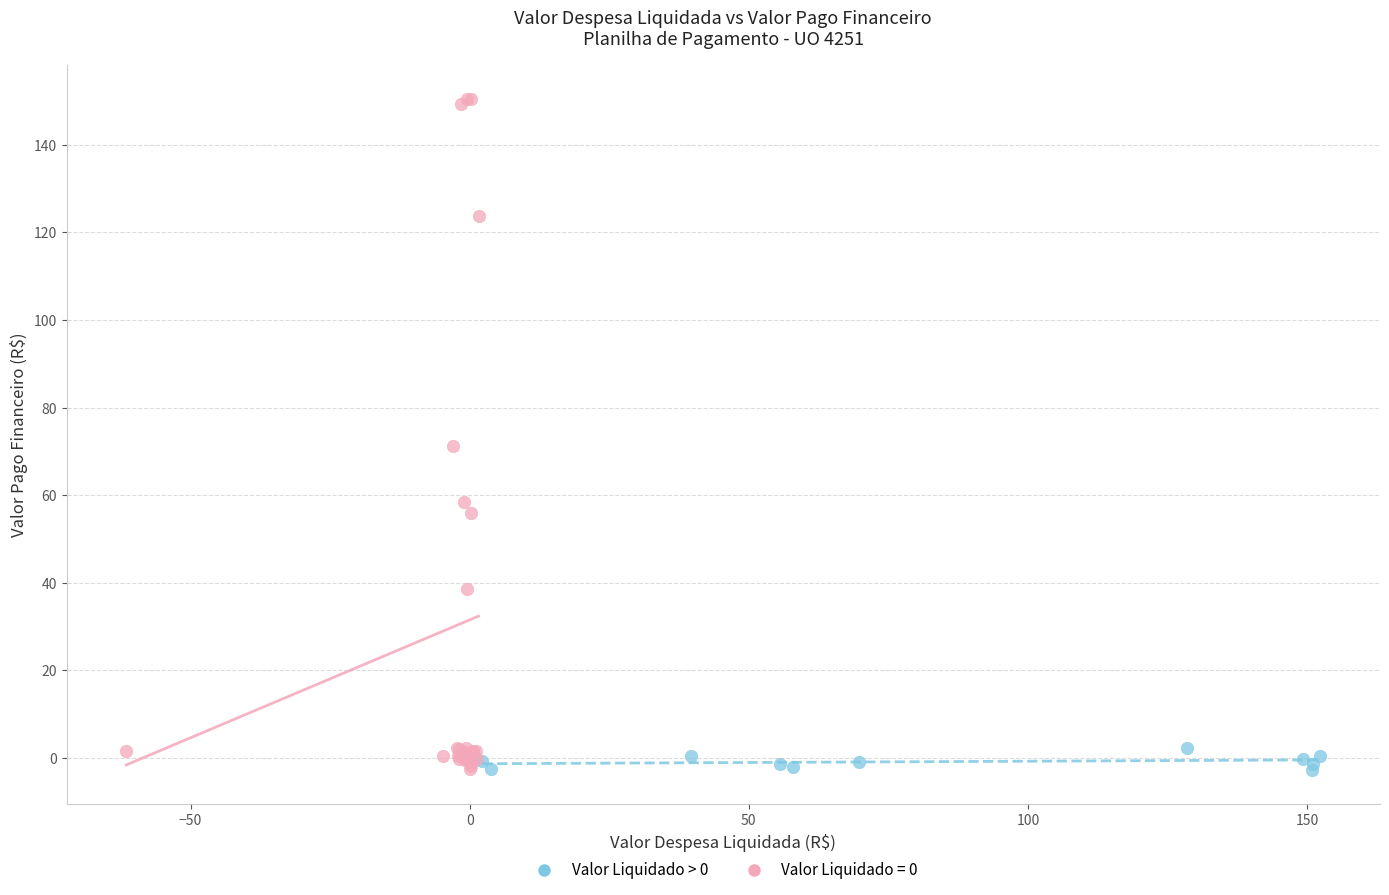

Which series reaches the maximum Y coordinate?

Valor Liquidado = 0